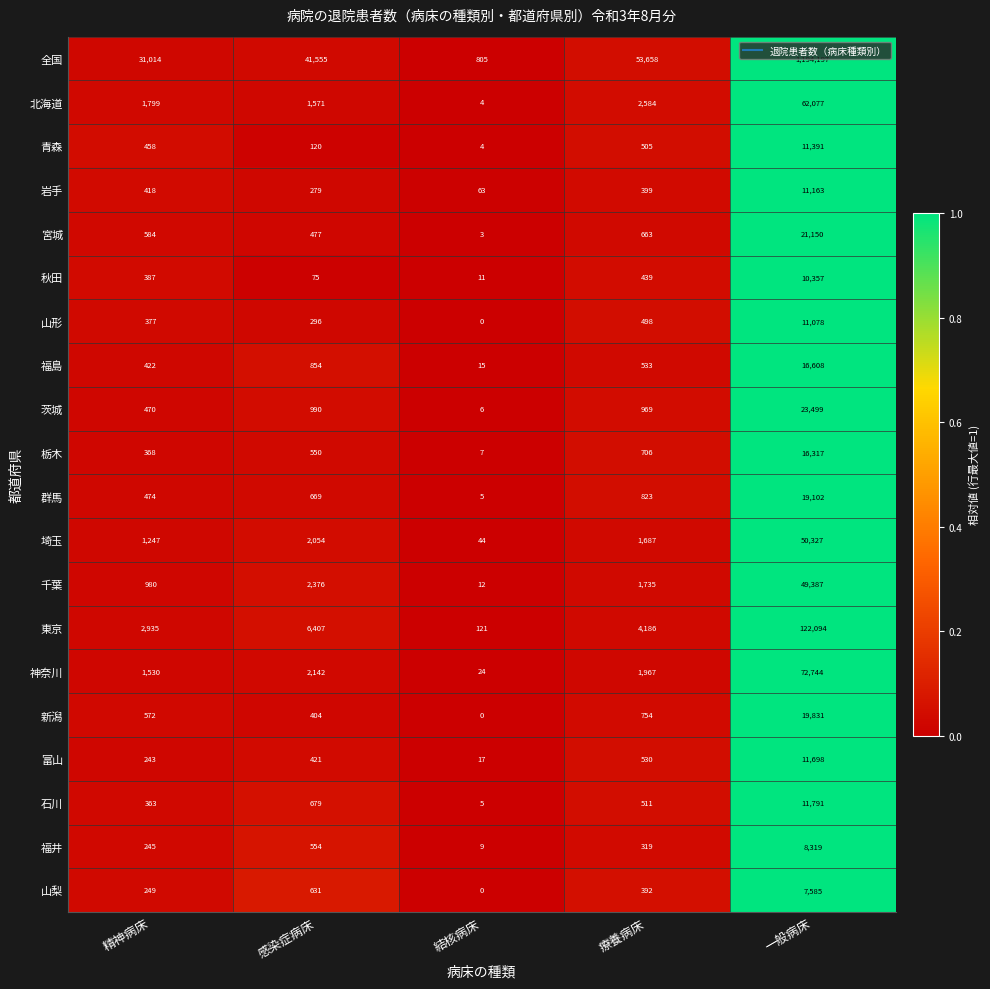

Which category has the lowest value across all series?

結核病床